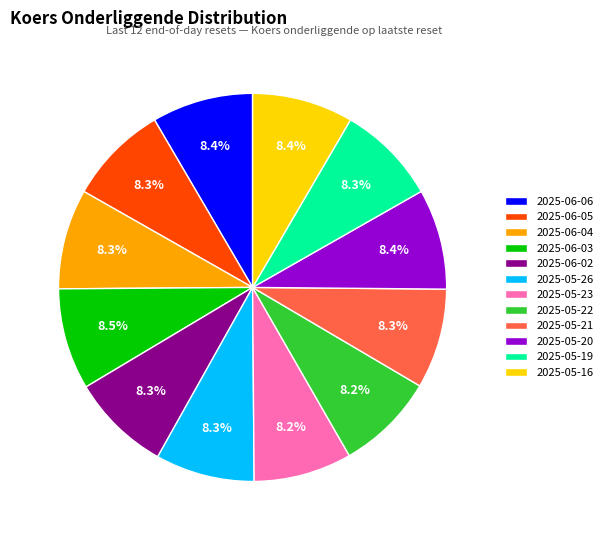

Does any single category account for the majority?

No